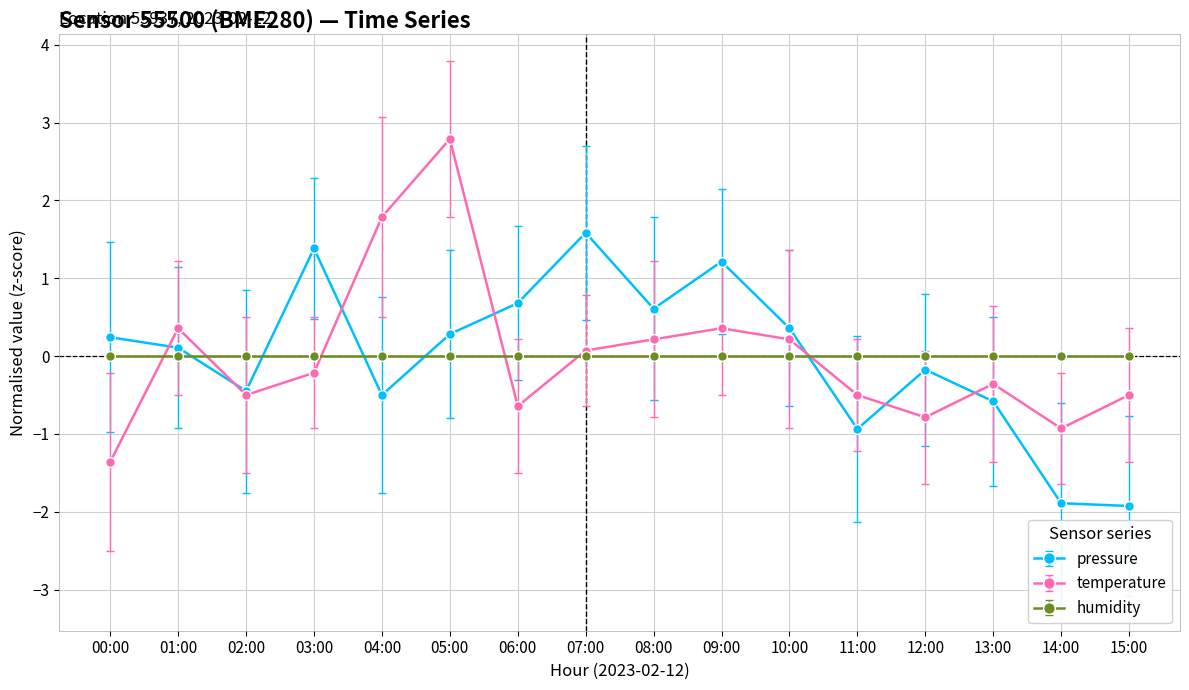

Is the value of temperature at 07:00 greater than the value of pressure at 15:00?

Yes